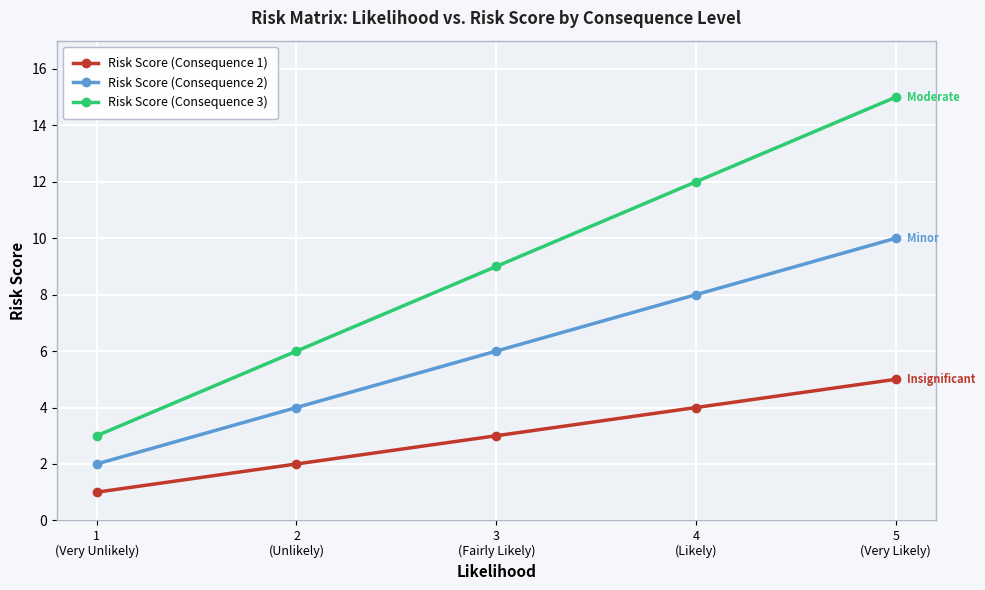

List the series in order of their overall mean, highest first.

Risk Score (Consequence 3), Risk Score (Consequence 2), Risk Score (Consequence 1)